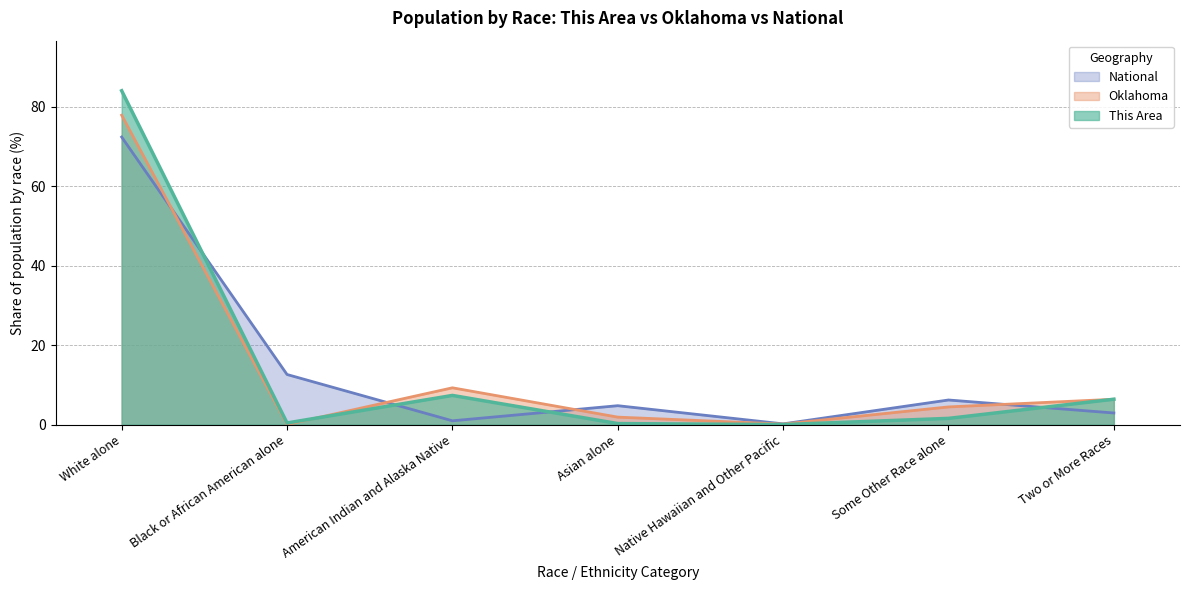

At how many categories does at least one series exceed 13?

1